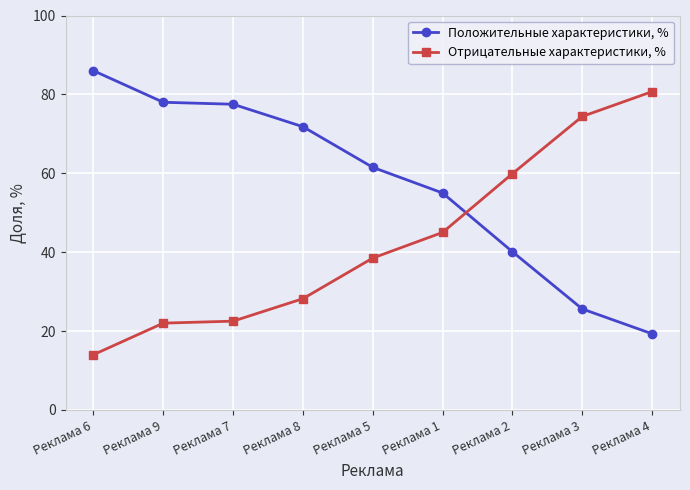

What is the spread (max minus min) of values at Реклама 3?

48.8